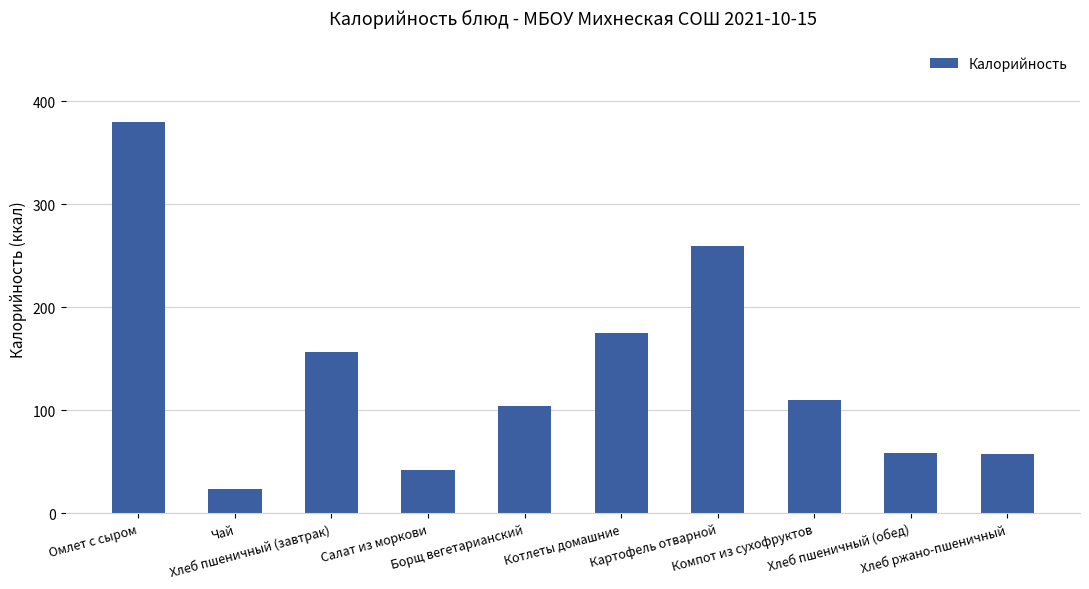

What is the average value?

136.6